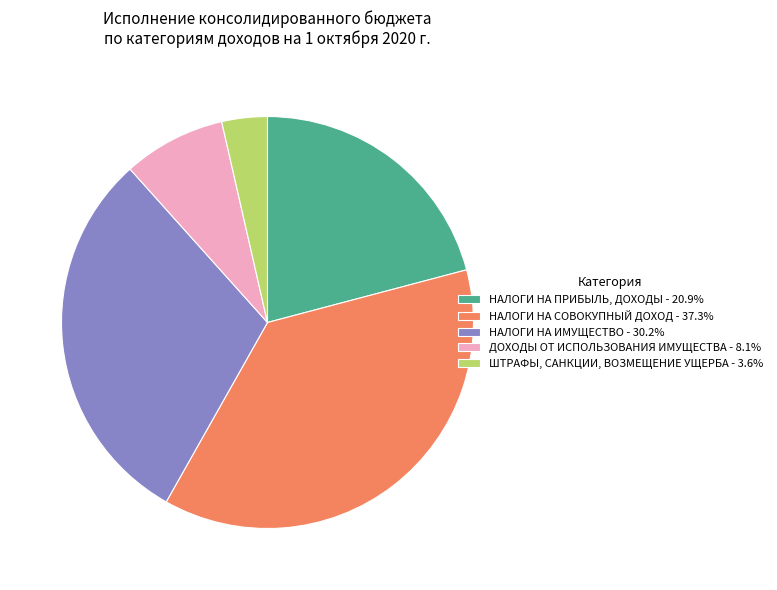

Which slice is the smallest?

ШТРАФЫ, САНКЦИИ, ВОЗМЕЩЕНИЕ УЩЕРБА